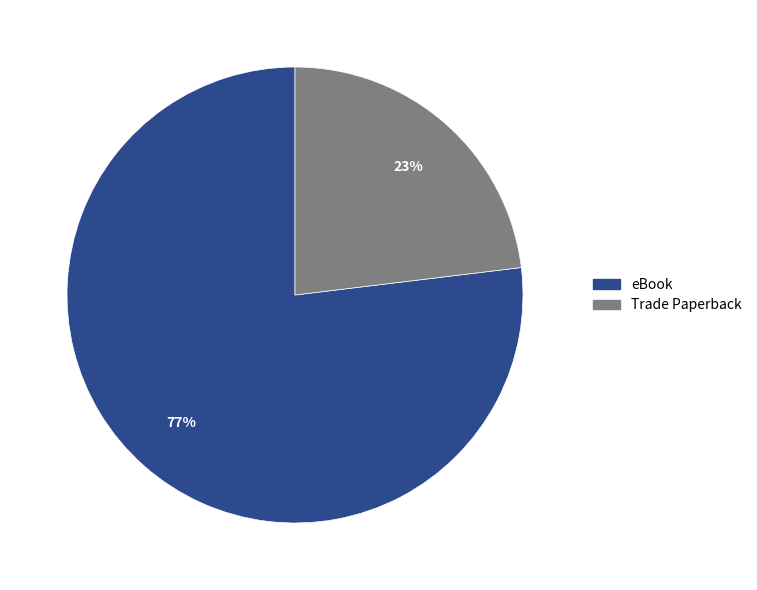

Is there any slice that represents more than half of the pie?

Yes